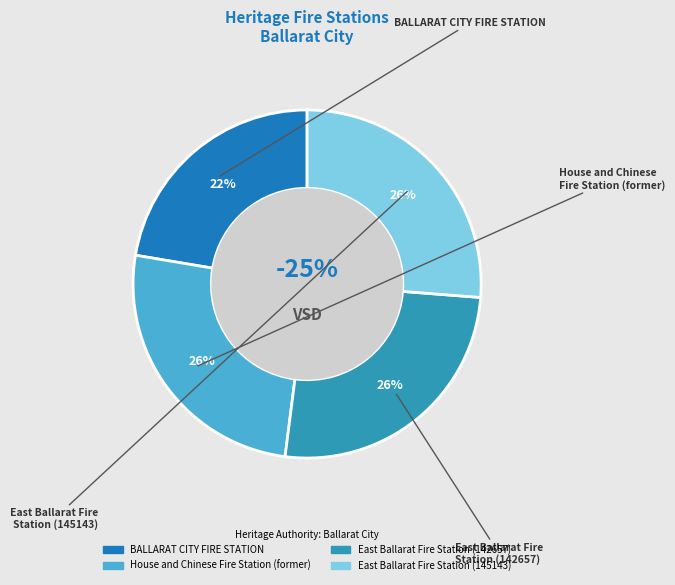

How many segments does this pie chart have?

4